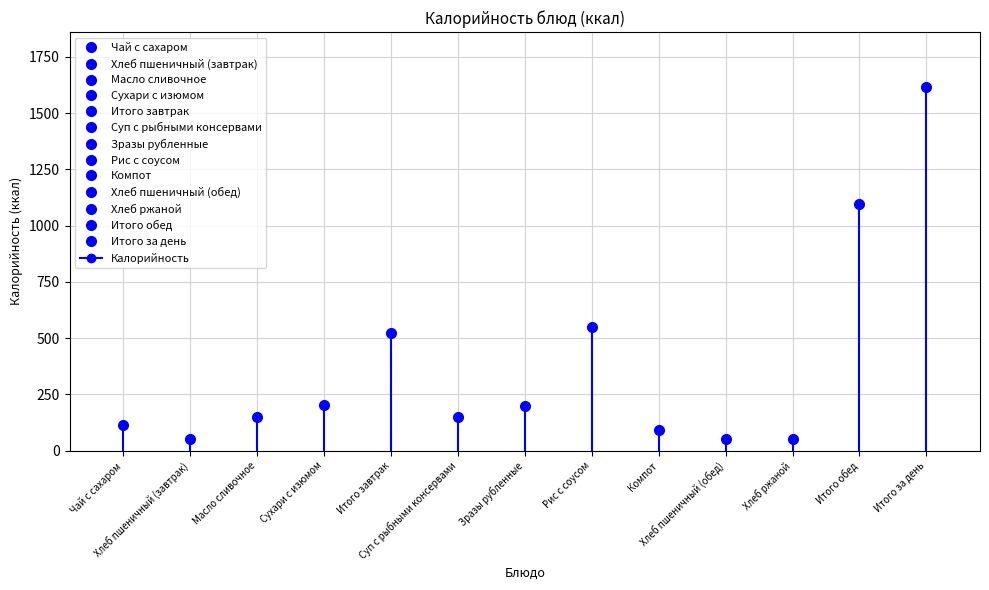

True or false: the data has more than 1 interior local peaks.

True